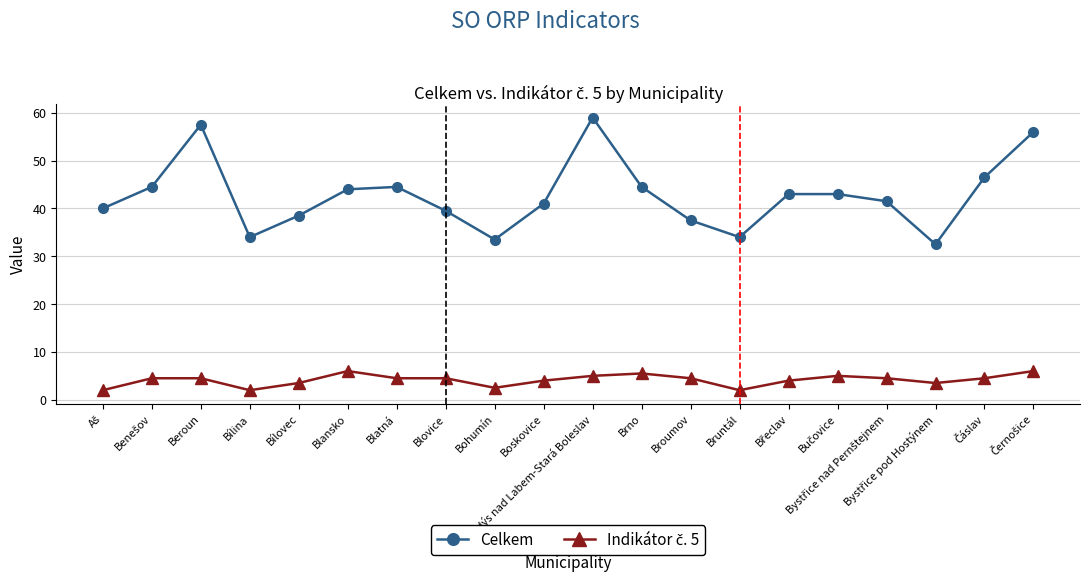

The Celkem series shows 34.0 at Bruntál. True or false?

True